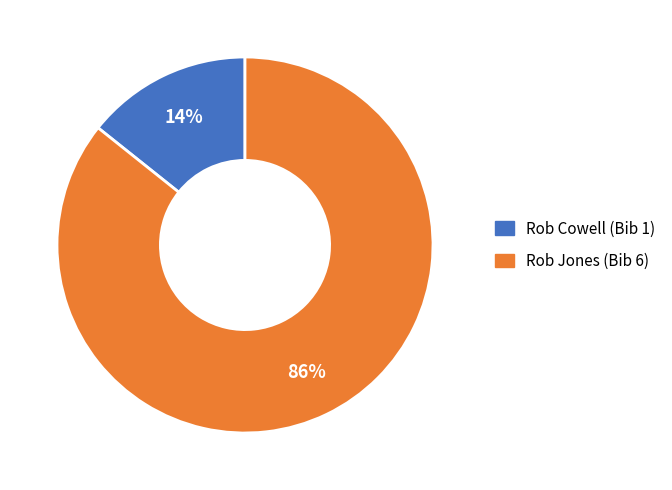

To the nearest percent, what is the average slice percentage?

50%